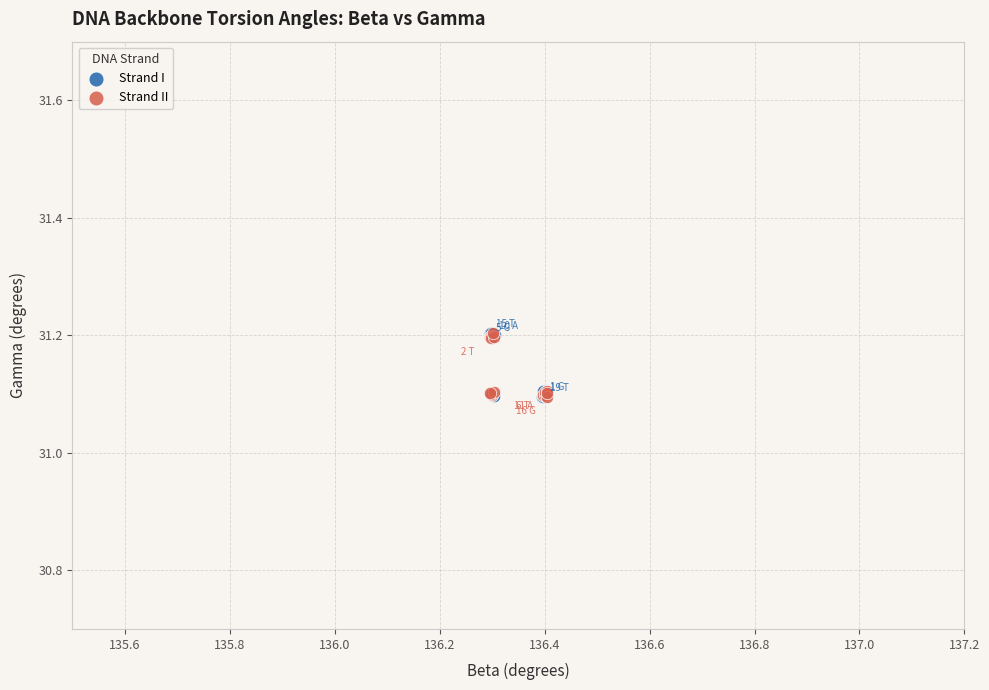

What are all the series names shown in the legend?

Strand I, Strand II